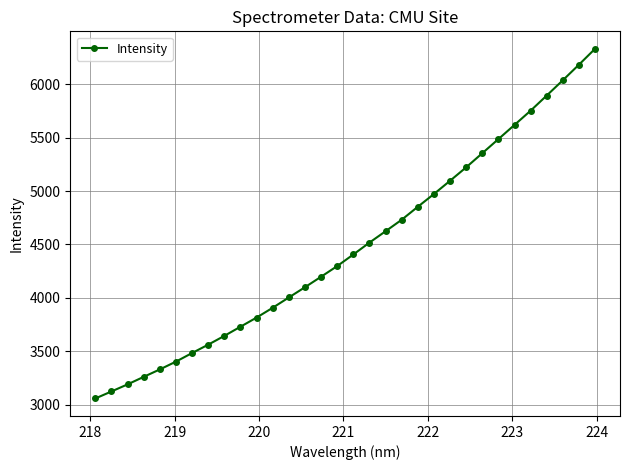

What is the minimum value shown in the chart?

3057.8